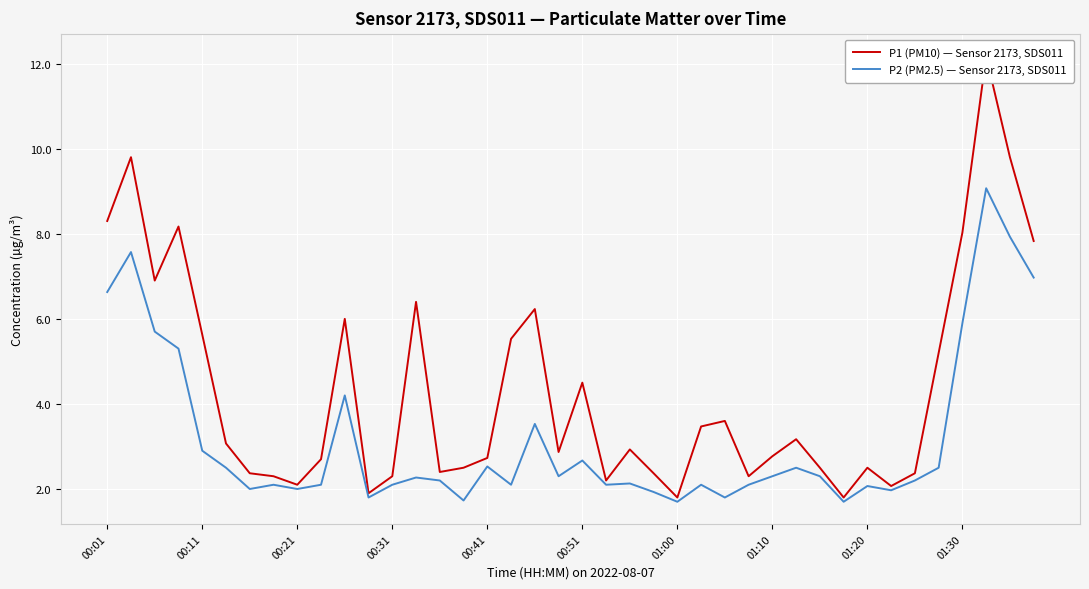

How many interior local valleys does the P2 (PM2.5) — Sensor 2173, SDS011 series have?

11